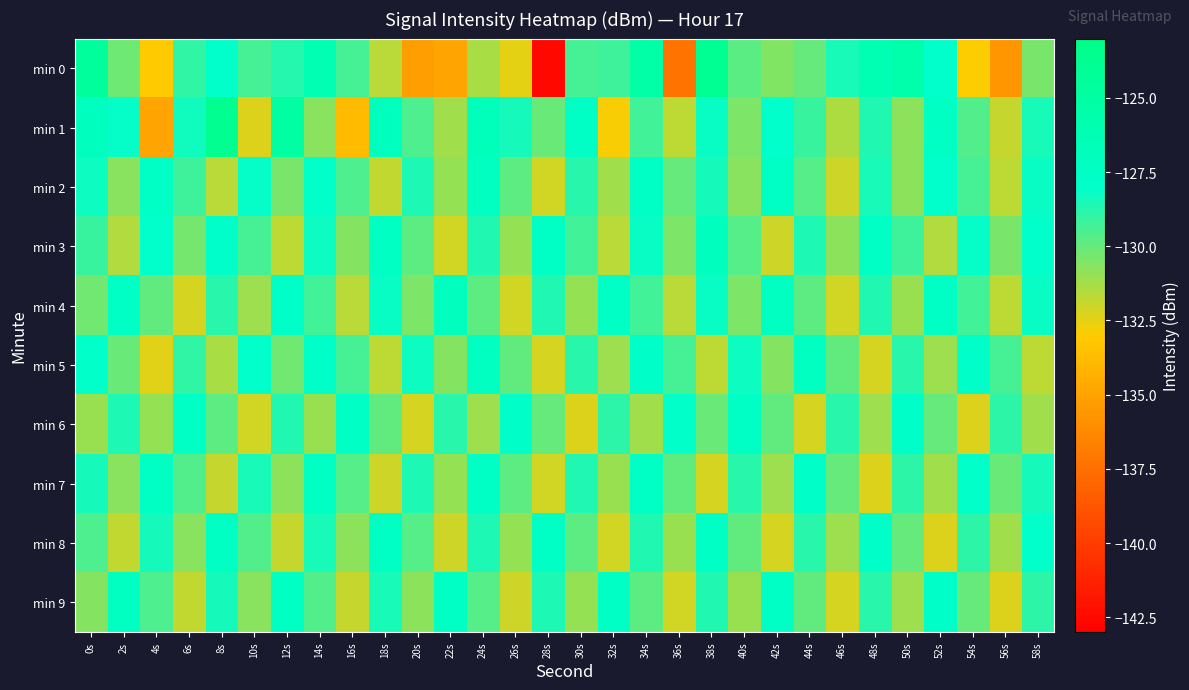

What is the smallest value displayed?

-142.5